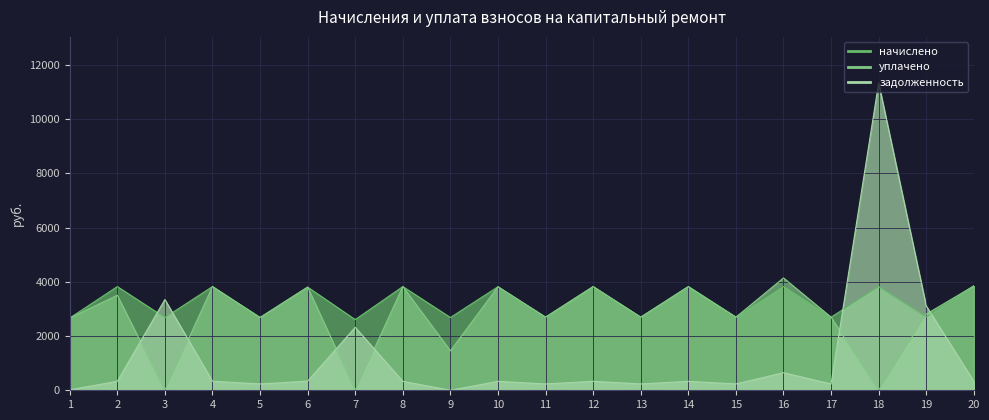

What are all the series names shown in the legend?

начислено, уплачено, задолженность